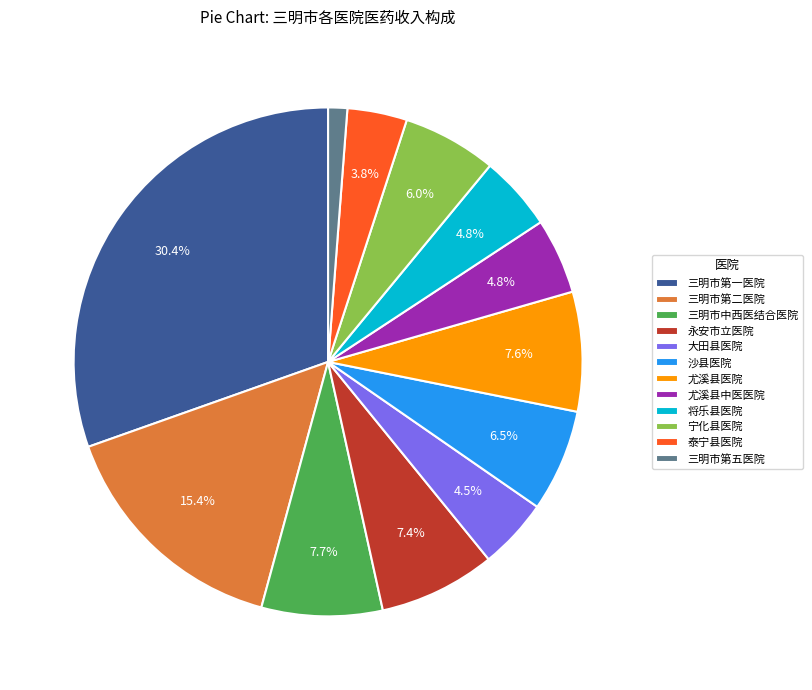

Is it true that 尤溪县医院 is 8% of the pie?

True